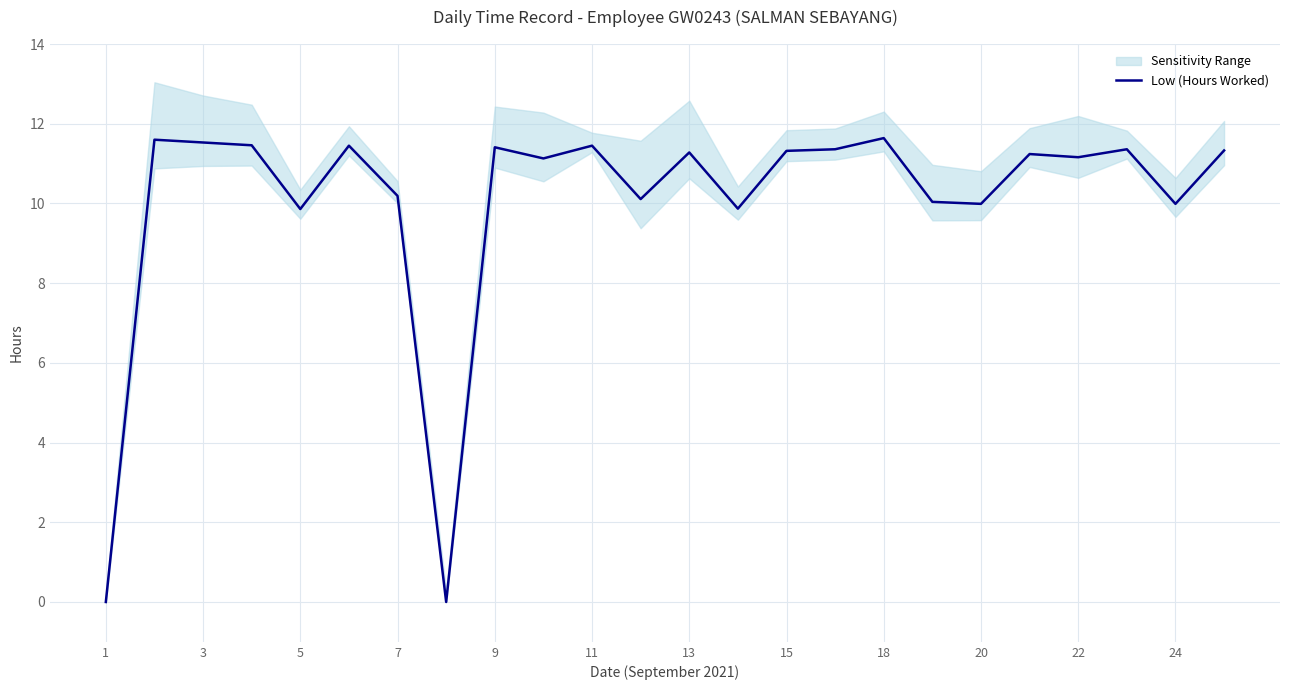

How many interior local peaks (higher than both neighbors) does the data have?

8